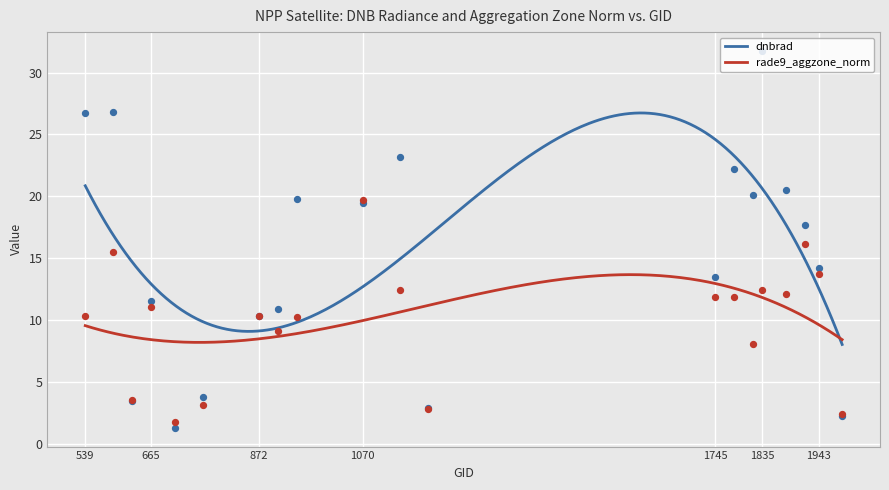

Which series contains the highest Y value?

dnbrad